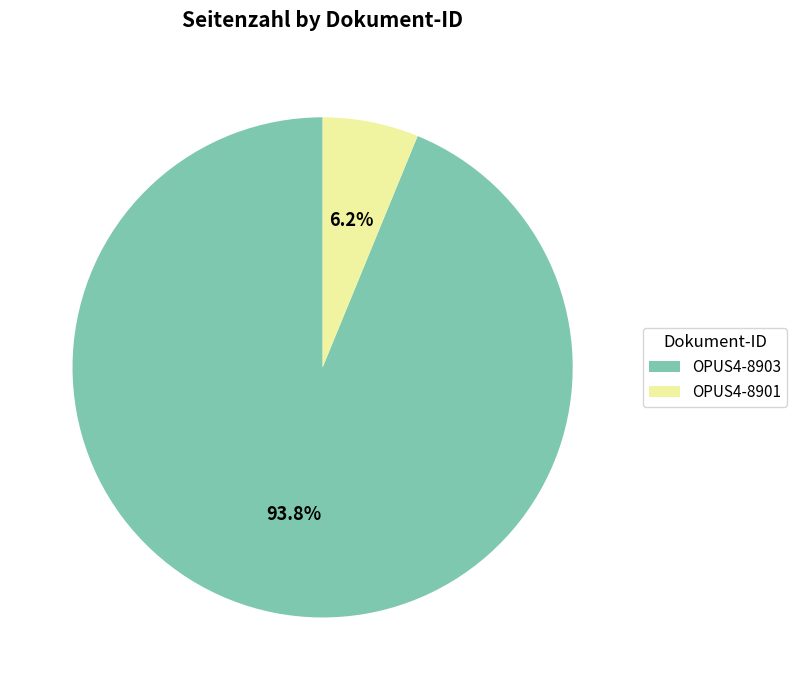

Which has a higher value, OPUS4-8901 or OPUS4-8903?

OPUS4-8903